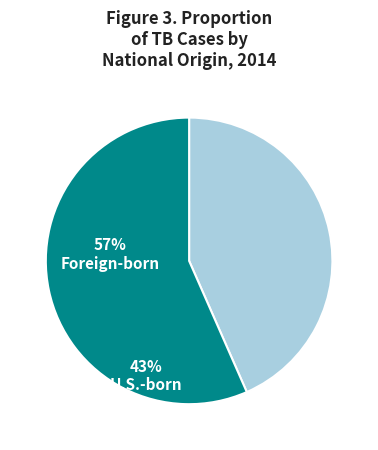

Does any single category account for the majority?

Yes